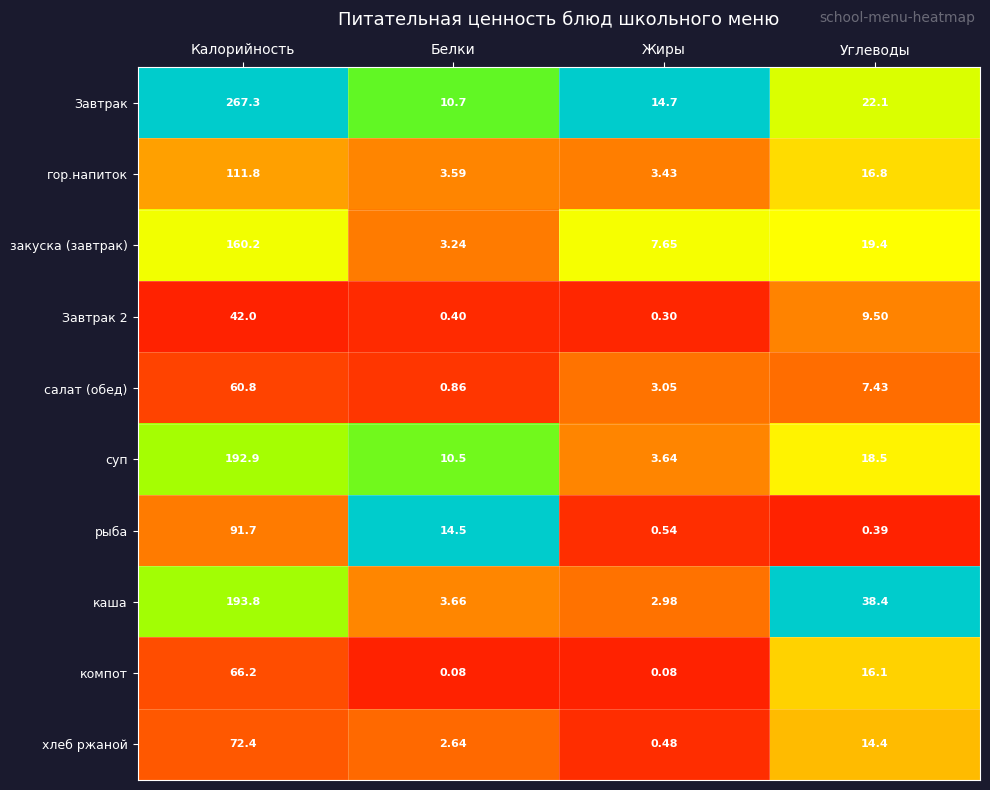

Which category has the highest value in the салат (обед) series?

Калорийность